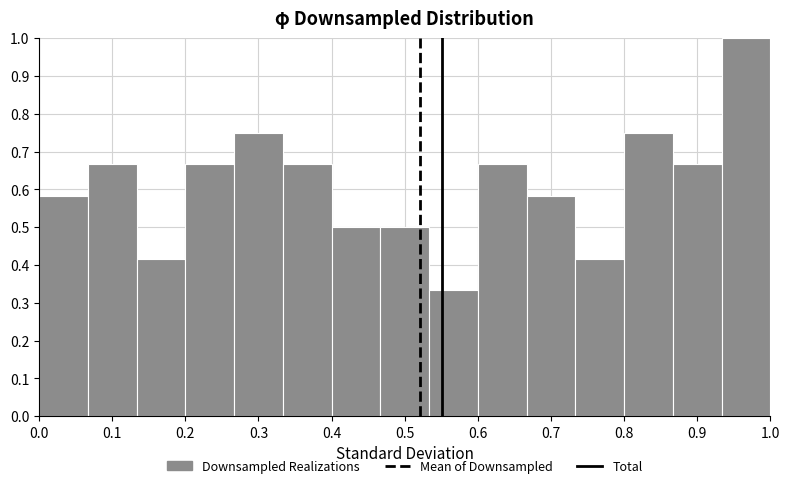

Over which range of the x-axis is the bar tallest?

0.93 to 1.00